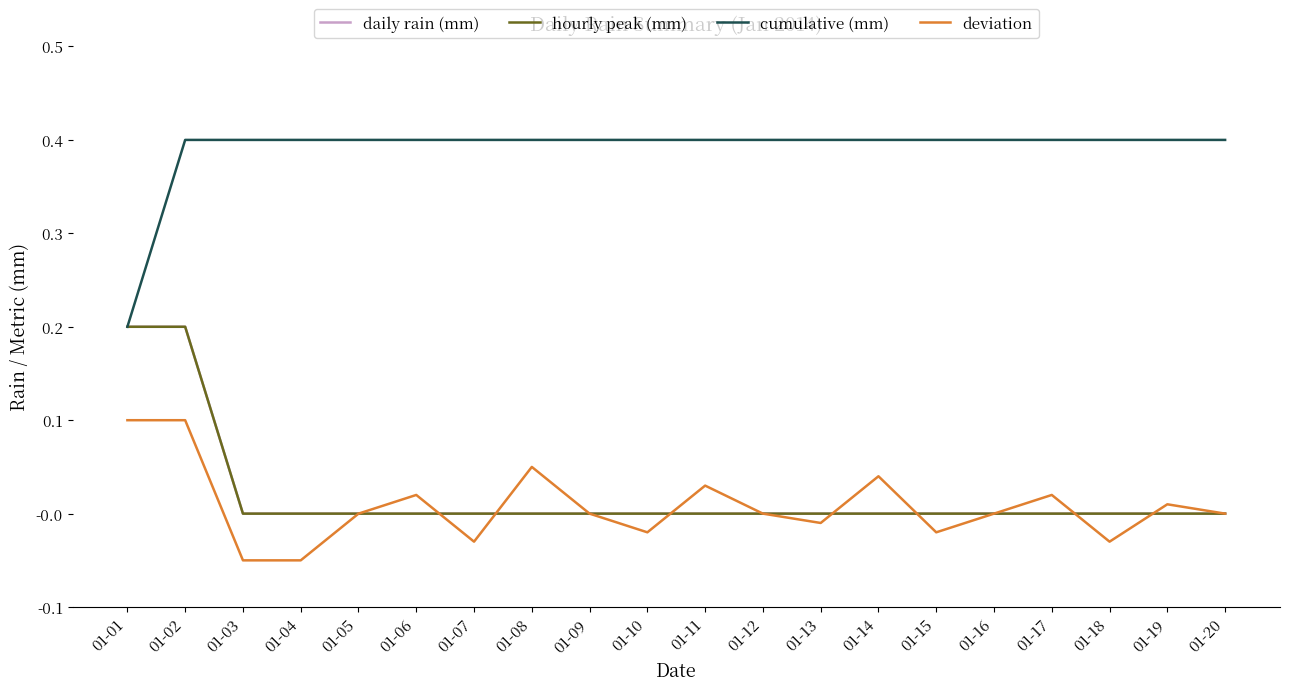

Does the chart display data point markers on the line(s)?

No